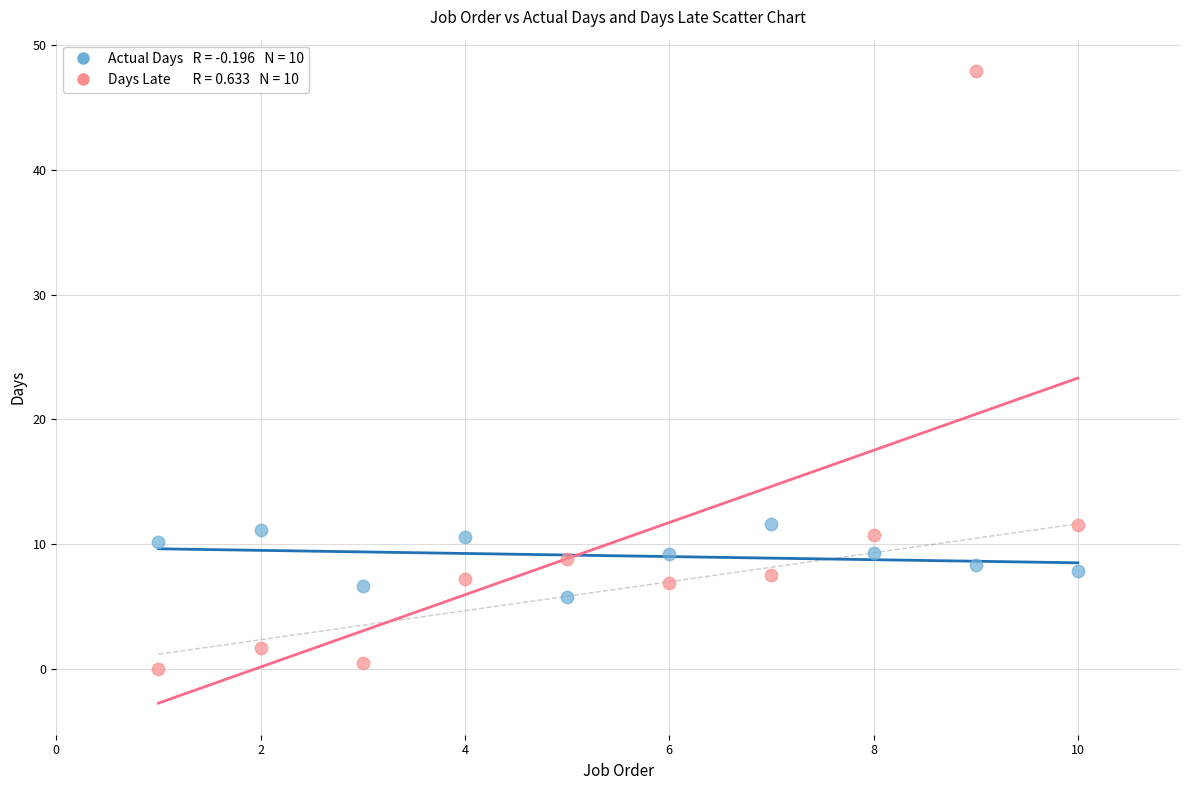

Across all data points, what is the range of X values (max minus min)?

9.0